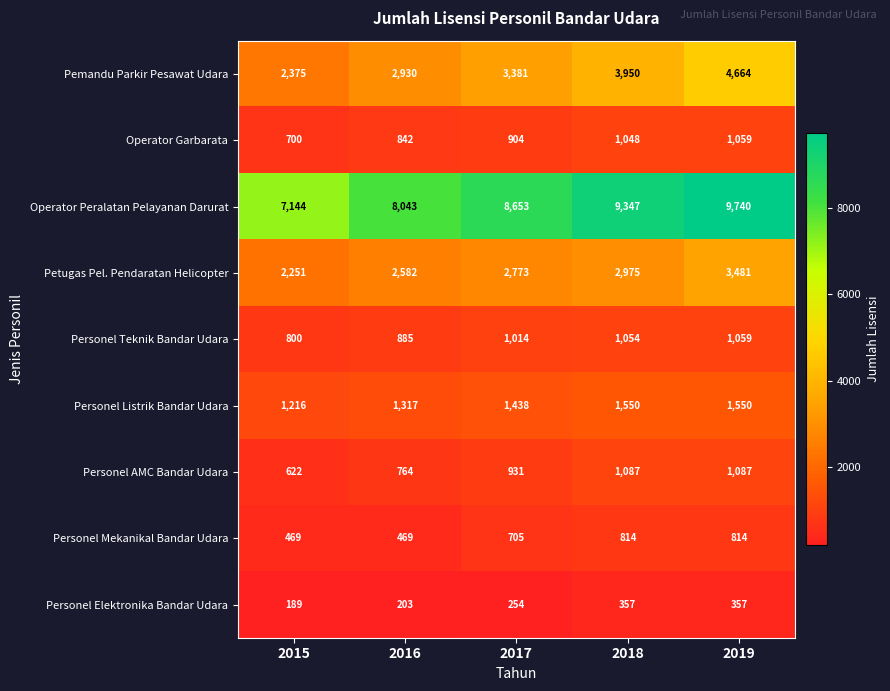

What is the smallest value displayed?

189